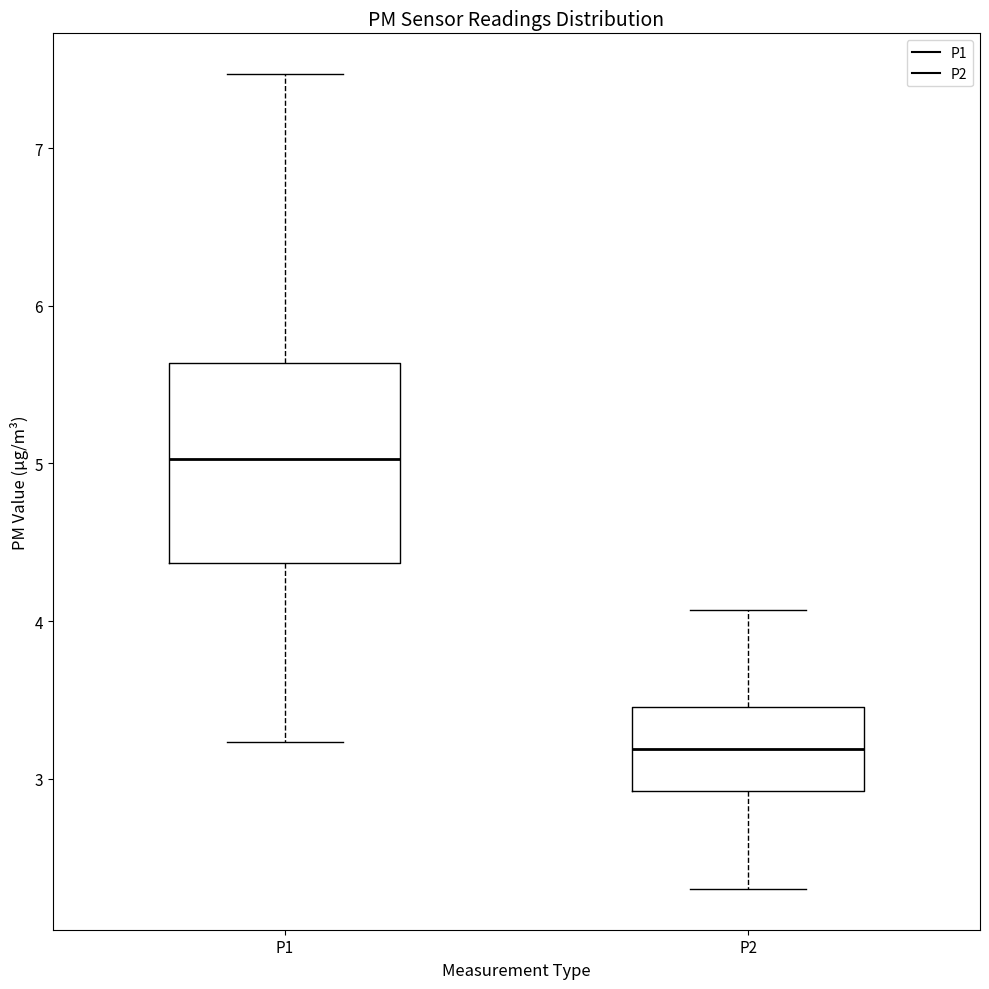

Where does the lower whisker of the box for P1 end on the y-axis? The values are not printed on the chart, so give them approximately, as read against the axis.

3.2